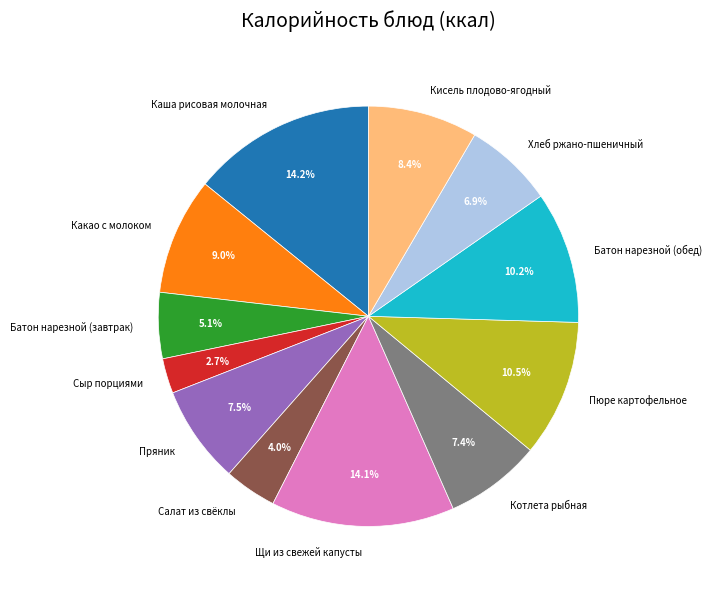

To the nearest percent, what is the combined percentage of Кисель плодово-ягодный and Каша рисовая молочная?

23%